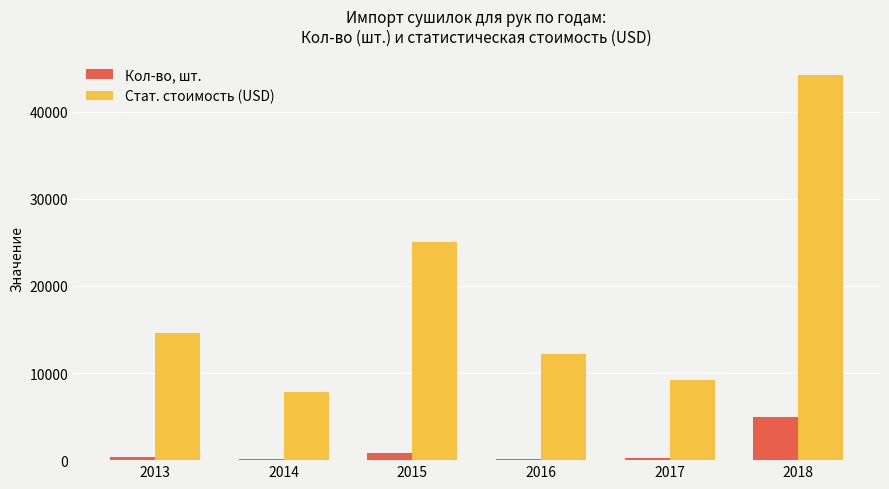

Rank the series at 2015 from highest to lowest value.

Стат. стоимость (USD), Кол-во, шт.